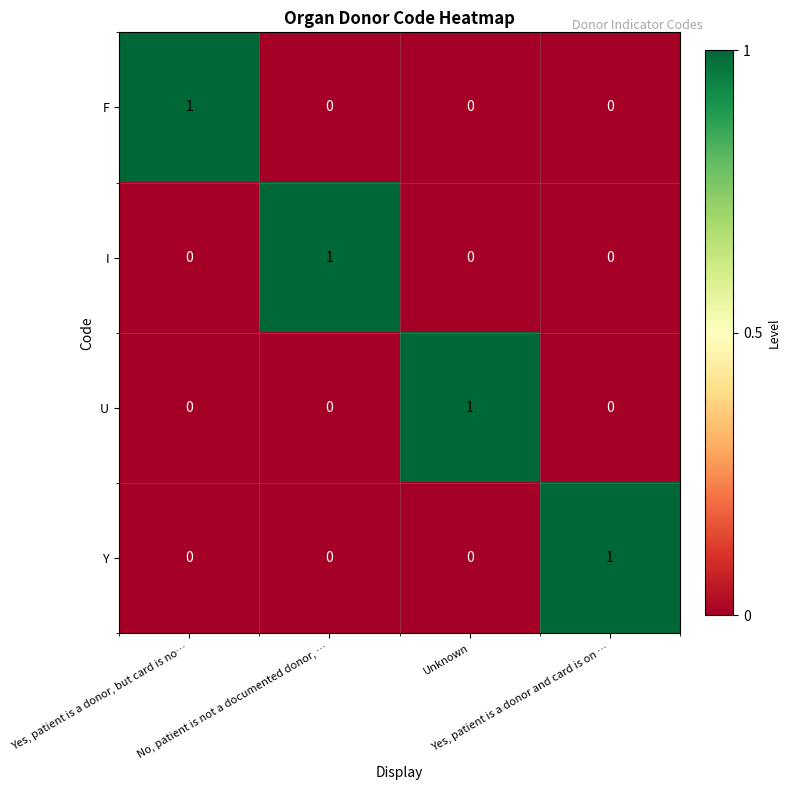

At how many categories does at least one series exceed 0?

4